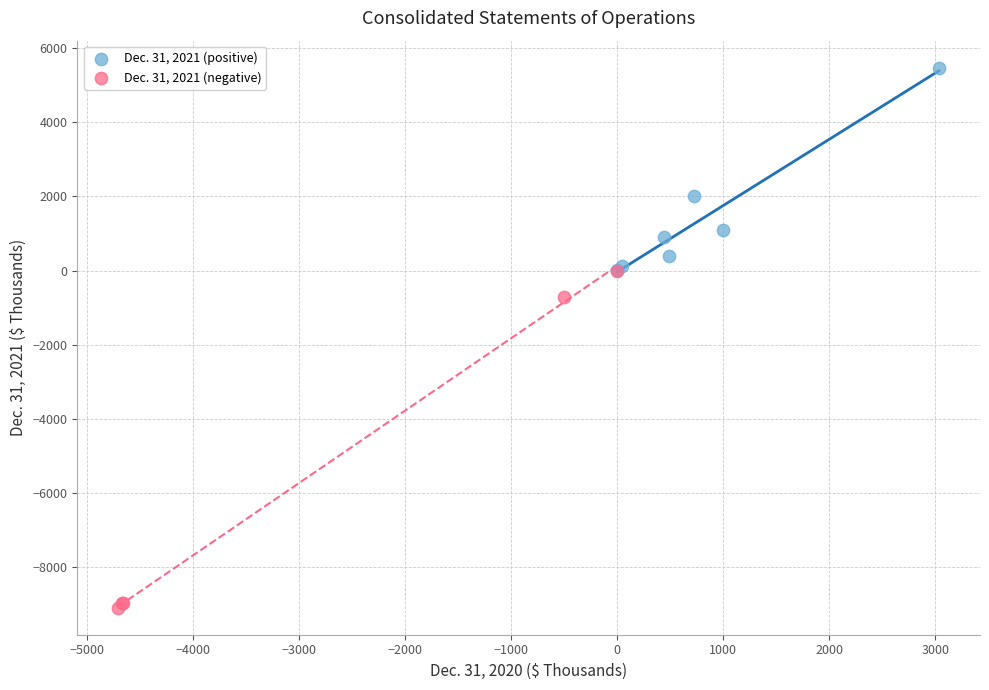

Which series has the widest spread of Y values?

Dec. 31, 2021 (negative)